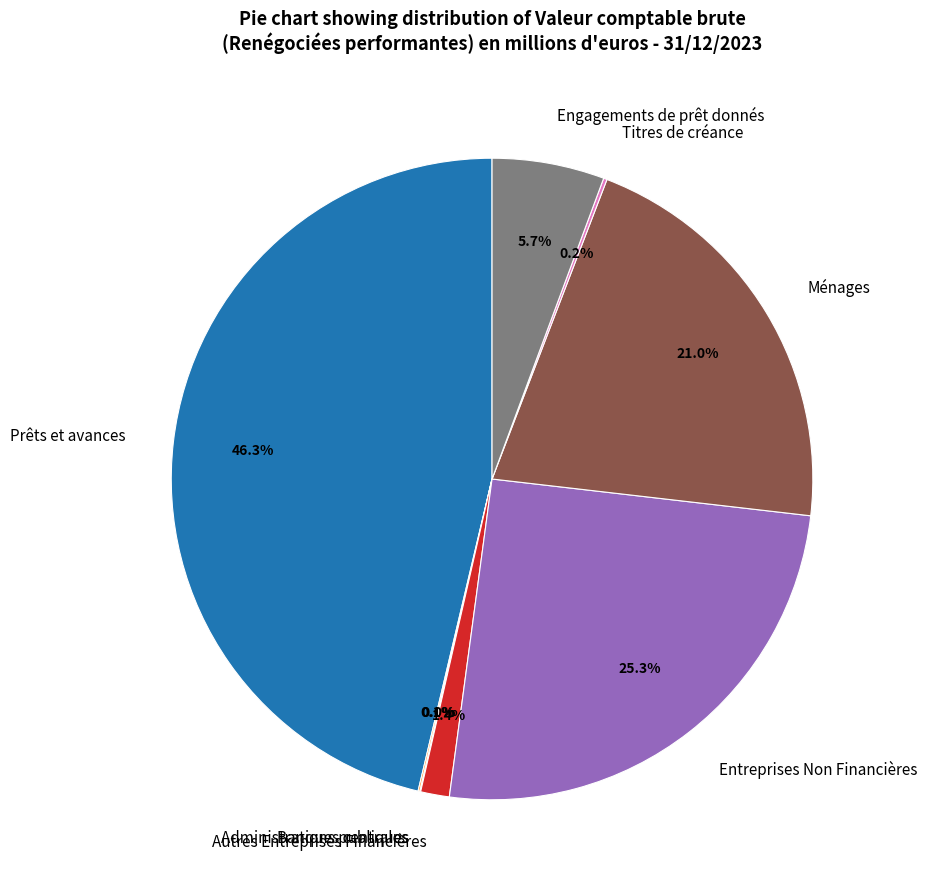

To the nearest percent, what is the average slice percentage?

12%